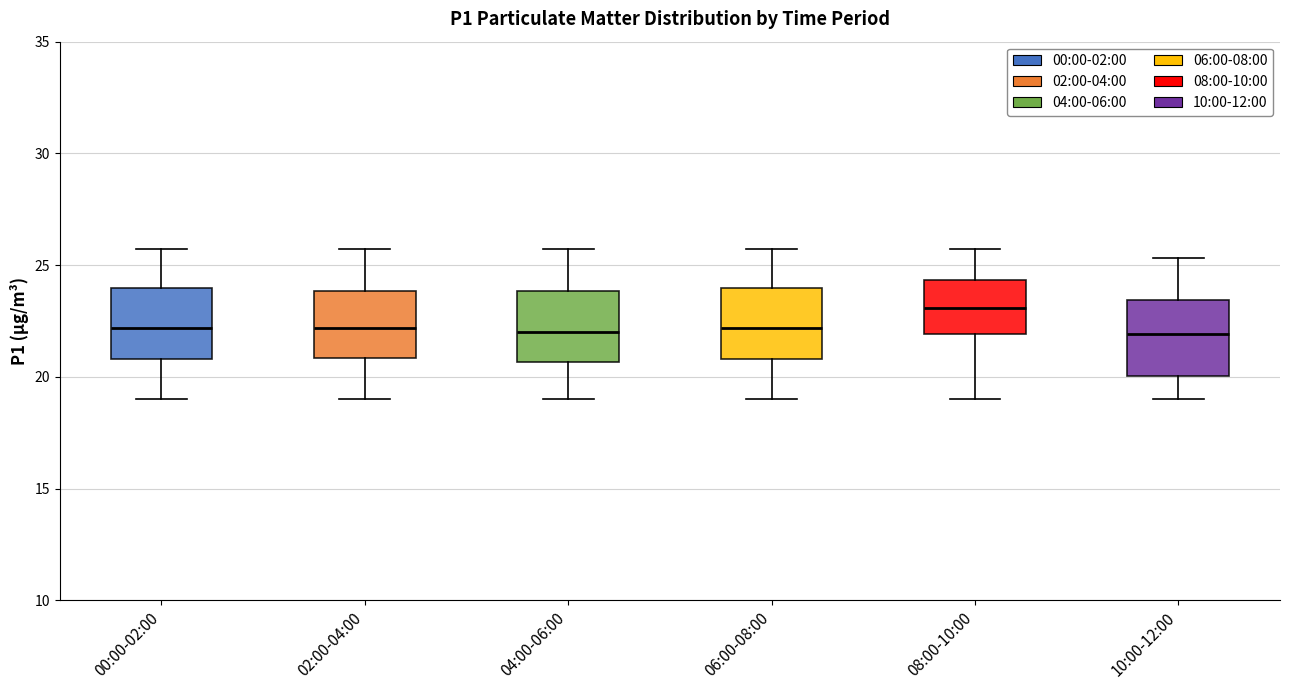

Where is the upper edge of the box for 02:00-04:00 on the y-axis? The values are not printed on the chart, so give them approximately, as read against the axis.

24.0